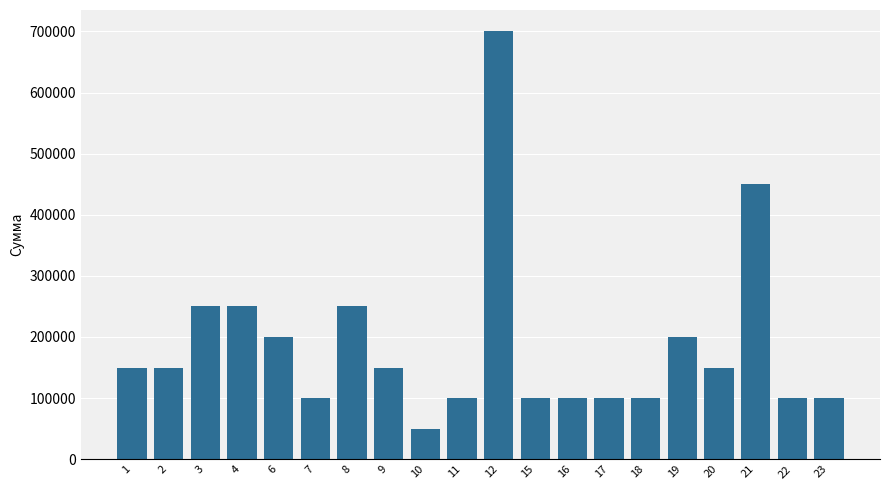

What is the change in value from 19 to 20?

-50000